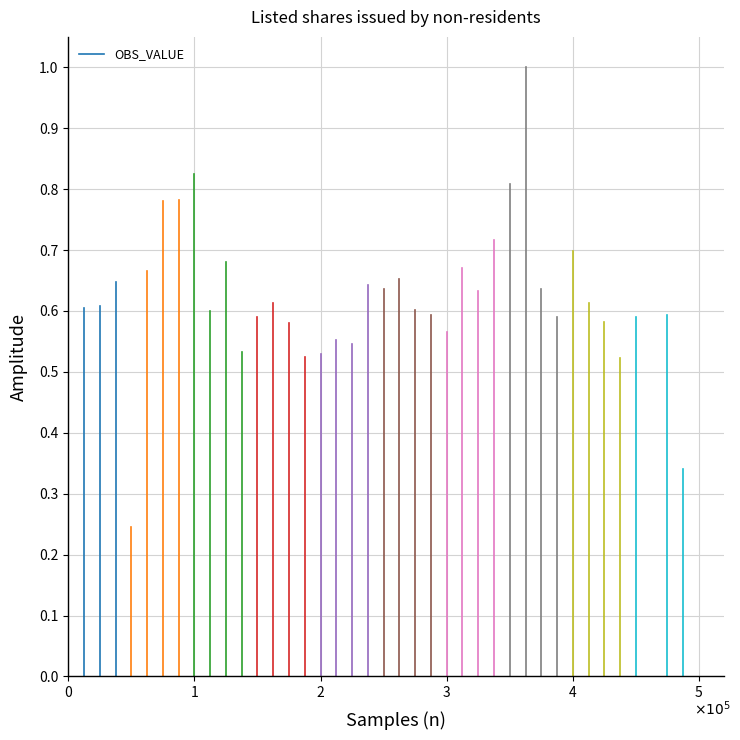

The chart shows a value of 0.0 at 0. True or false?

True